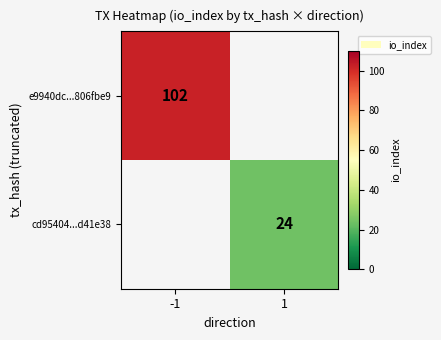

The value of e9940dc...806fbe9 at -1 is 102. True or false?

True